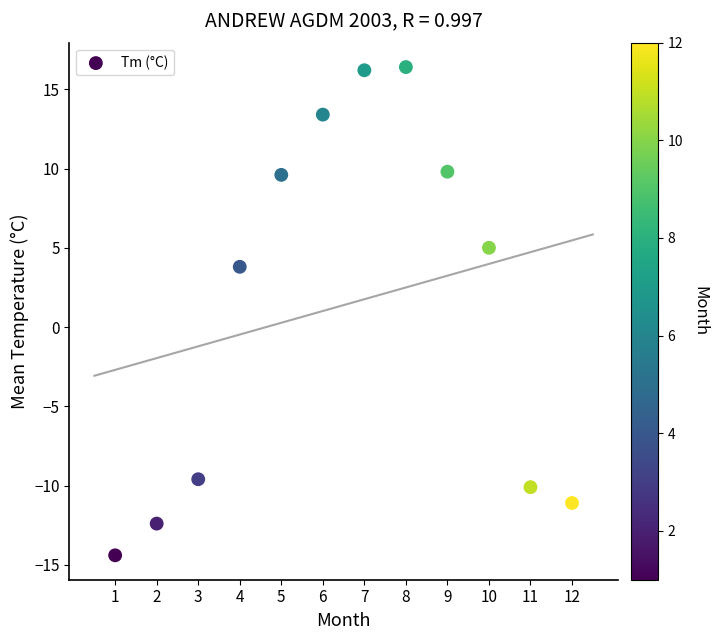

What is the average Y value?

1.4